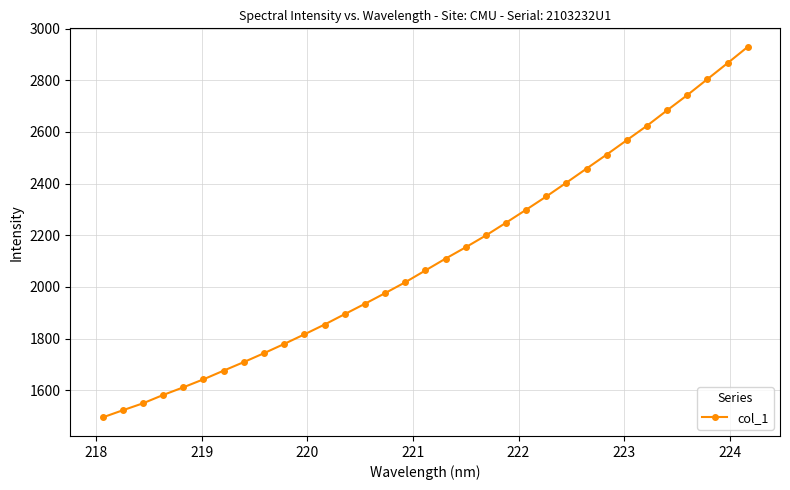

What is the value of the 8th point from the left?

1709.3